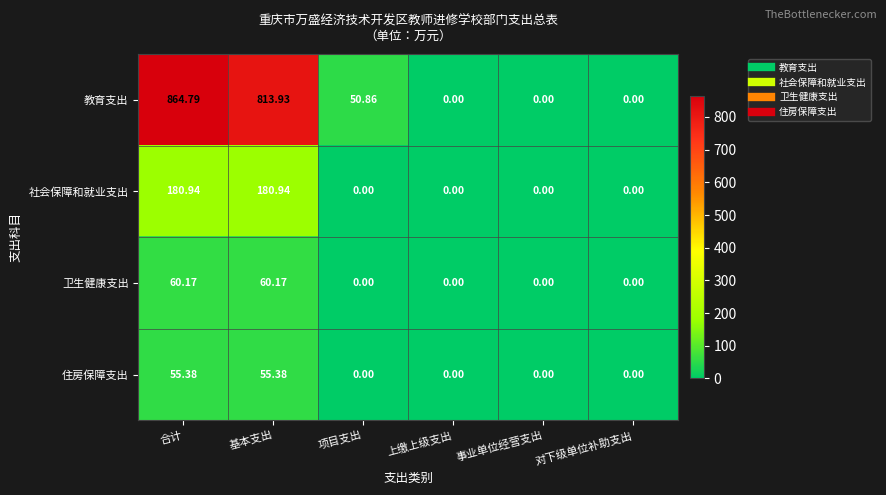

Which category has the highest value across all series?

合计